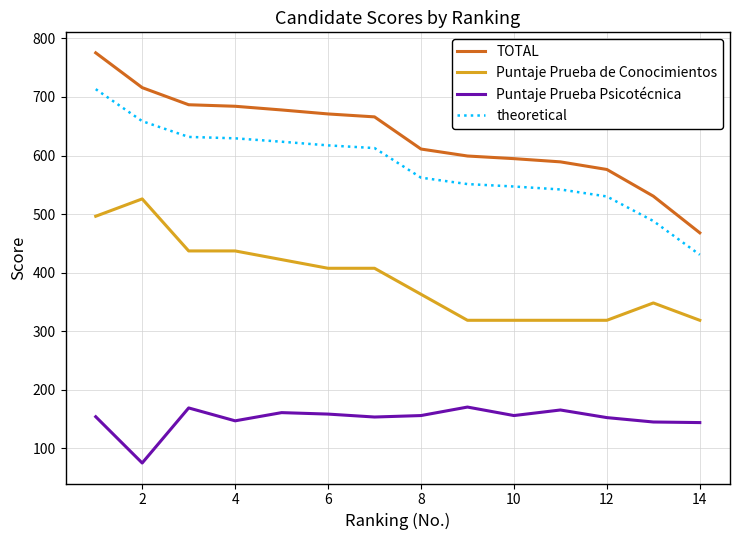

Which series has the largest range (max minus min)?

TOTAL